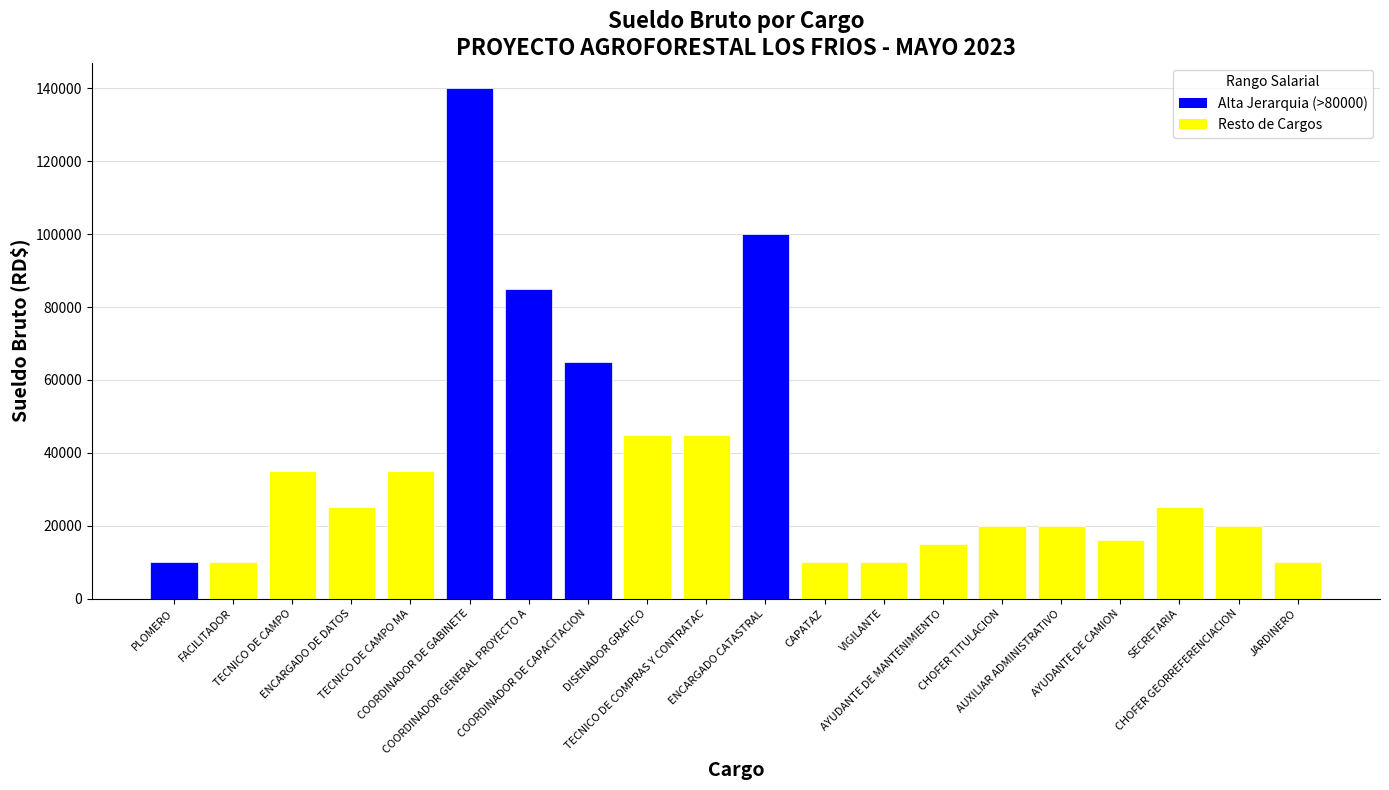

Does the chart contain any negative values?

No